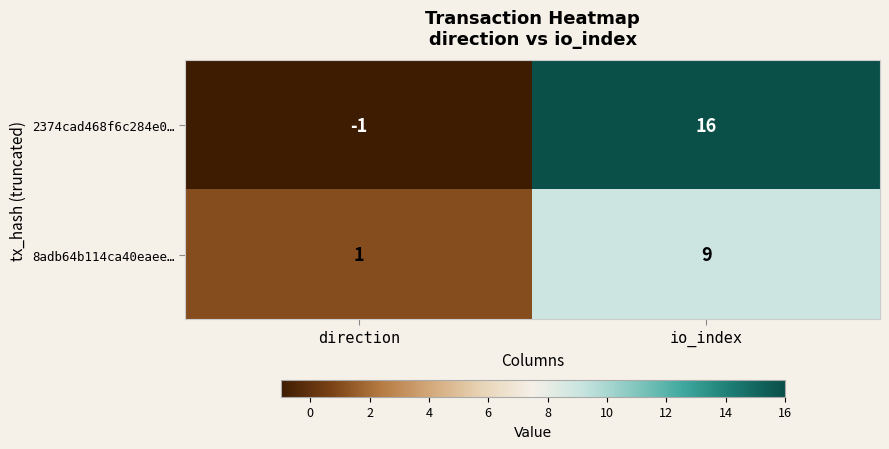

The value of 8adb64b114ca40eaee… at direction is 2. True or false?

False